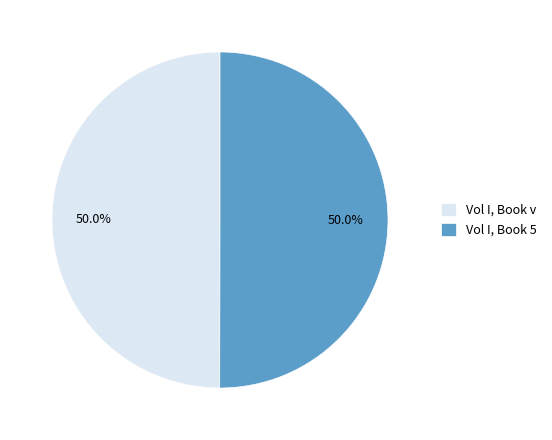

What is the ratio of the value at Vol I, Book v to the value at Vol I, Book 5?

1.0